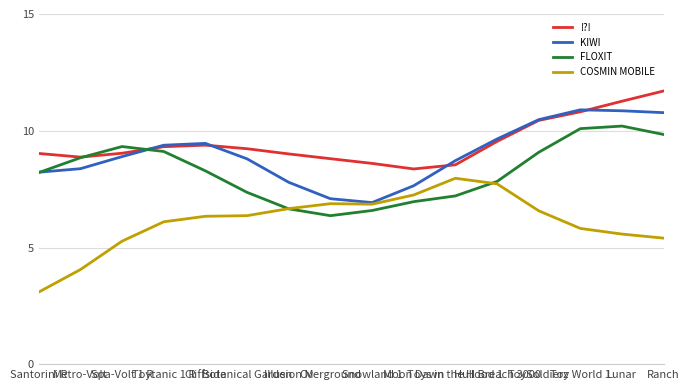

What is the lowest value of the COSMIN MOBILE series?

3.1